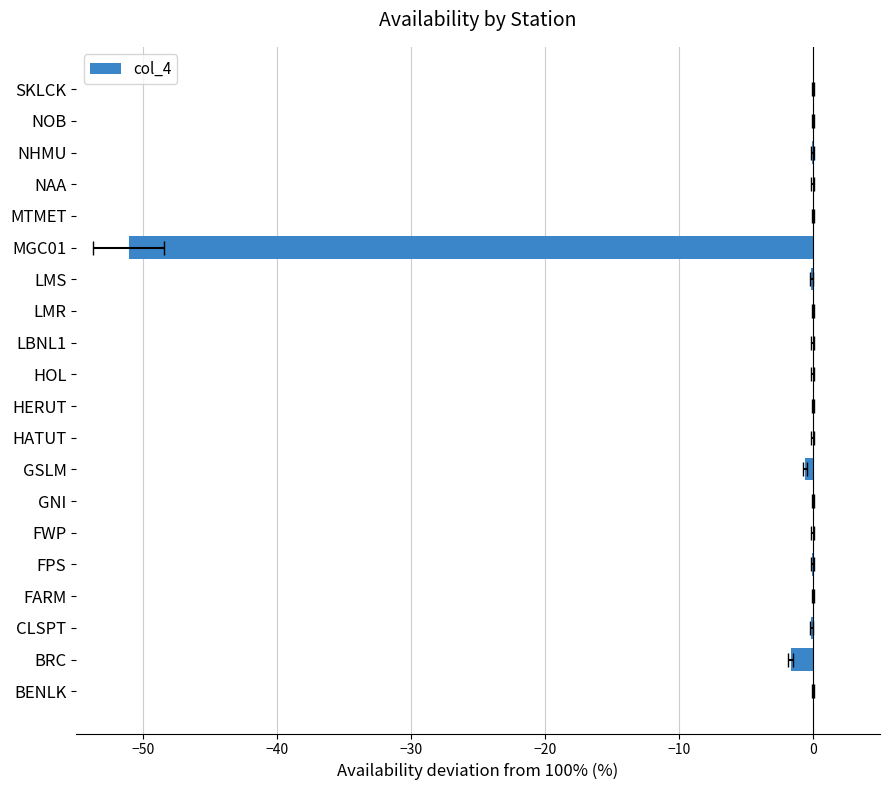

What is the sum of all values?

-53.9